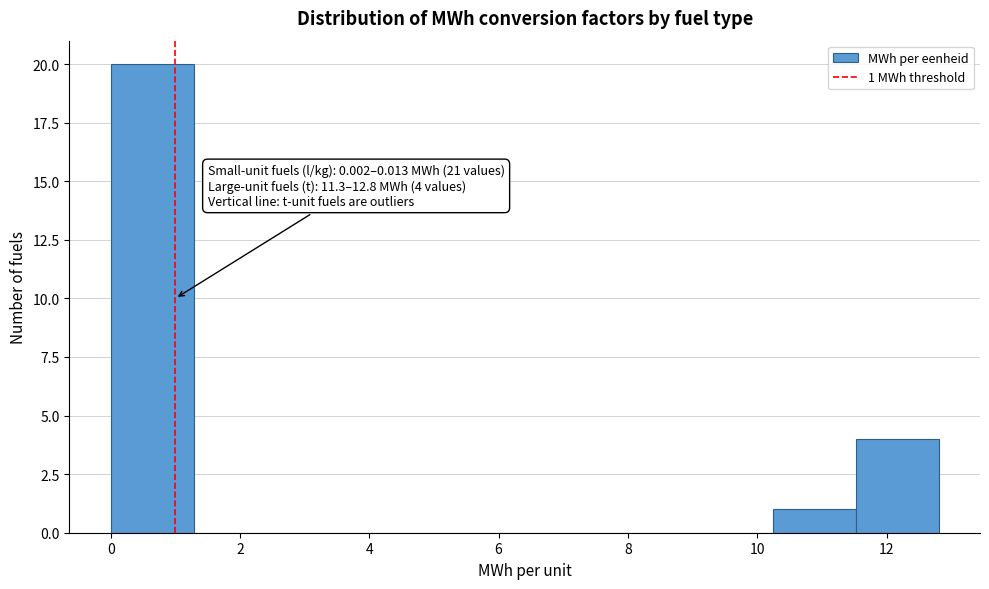

Over which range of the x-axis is the bar tallest?

0.0 to 1.2